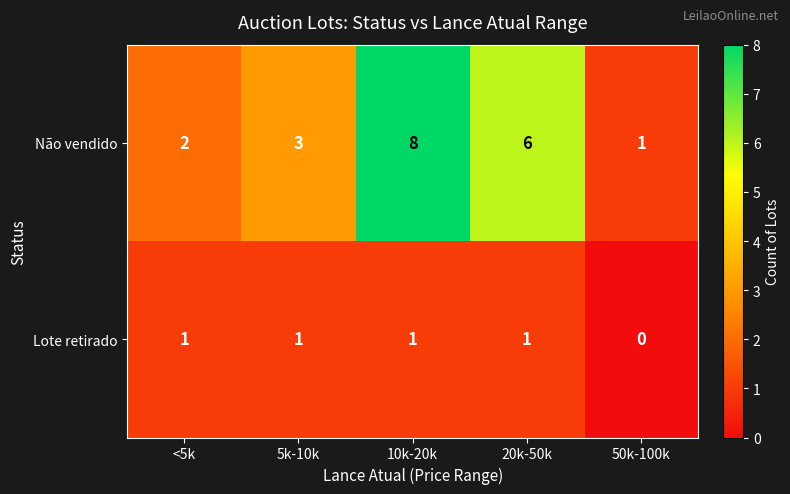

Reading left to right, extract all data points from this chart.

Não vendido: 2	3	8	6	1
Lote retirado: 1	1	1	1	0